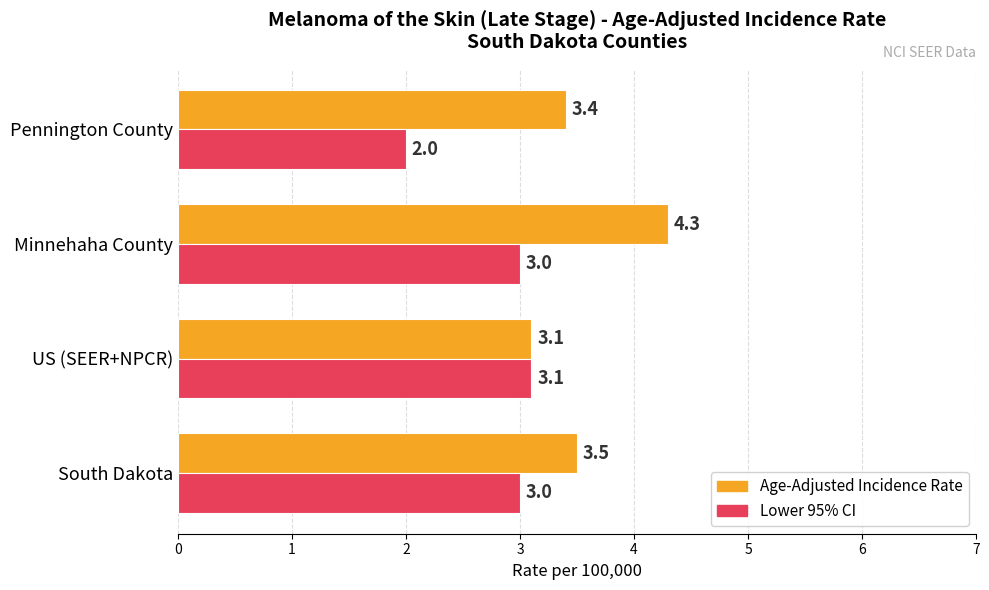

What is the difference between the maximum and minimum values in the Age-Adjusted Incidence Rate series?

1.2